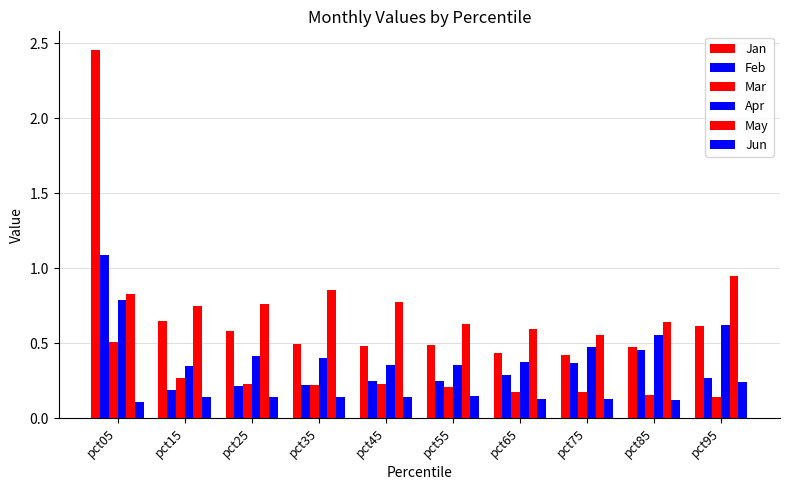

How many bars are there in each group?

6